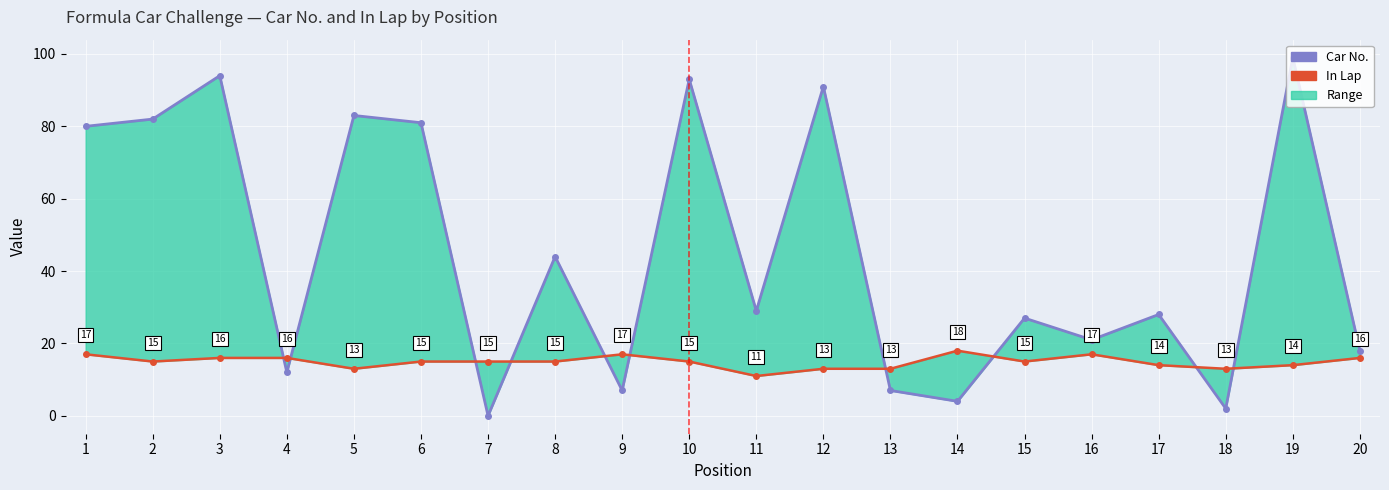

Which series has the largest total across all categories?

Car No.